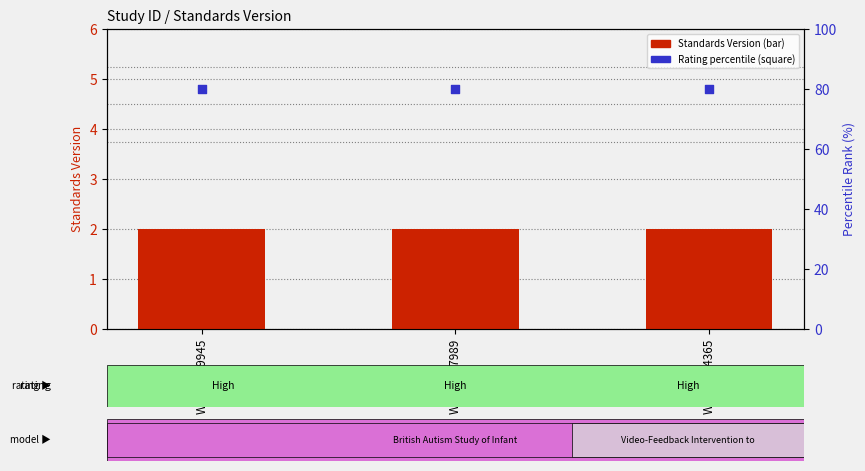

Which series contains the lowest Y value?

Standards Version